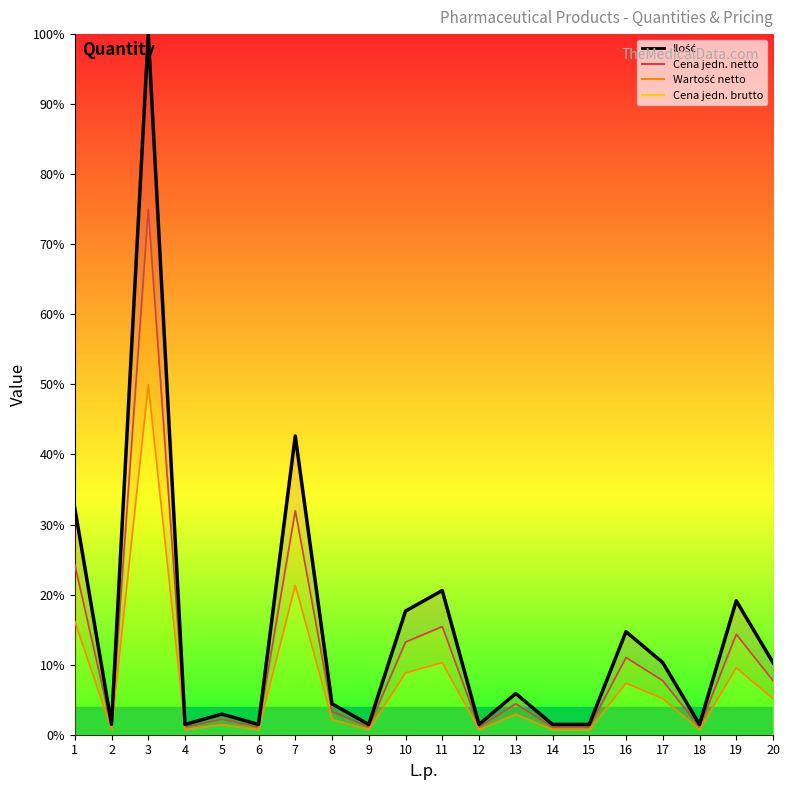

What is the smallest value displayed?

1.5